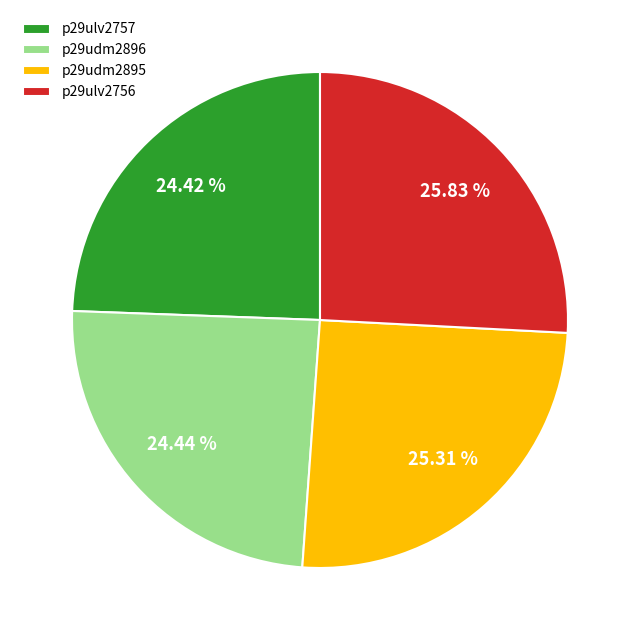

Count the number of slices in the pie.

4